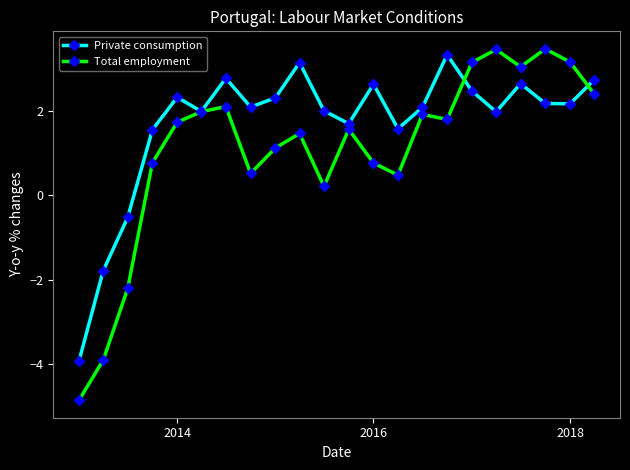

What is the value of the Total employment point at the 12th from the left?

1.6